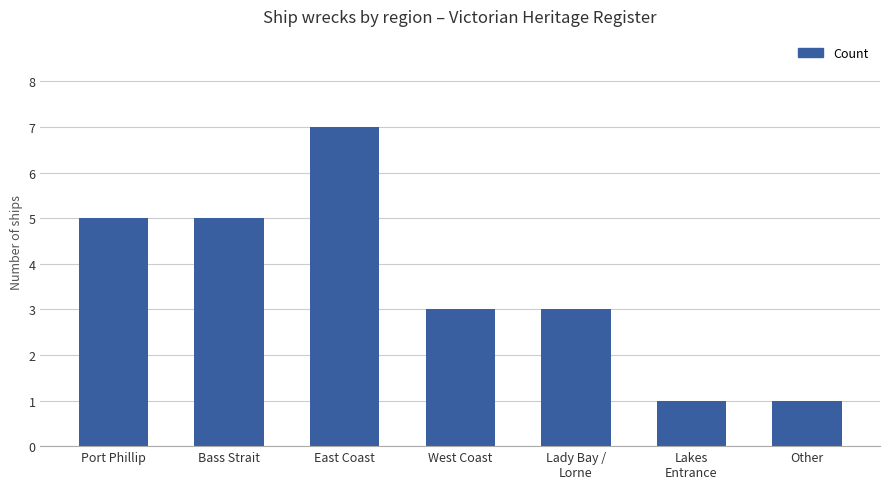

How many values are between 1 and 5?

6